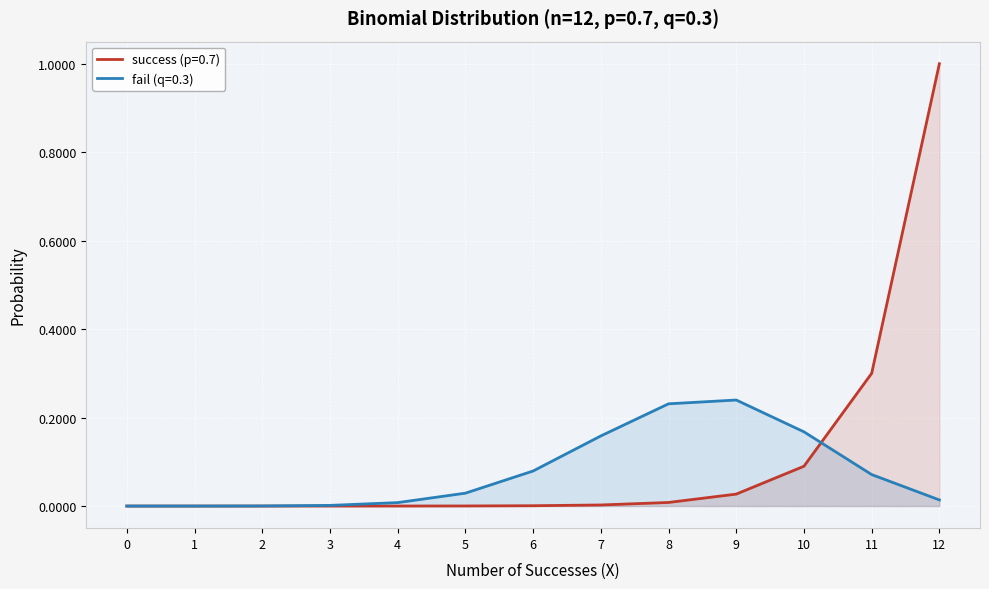

The value of fail (q=0.3) at 11 is 0.1. True or false?

True